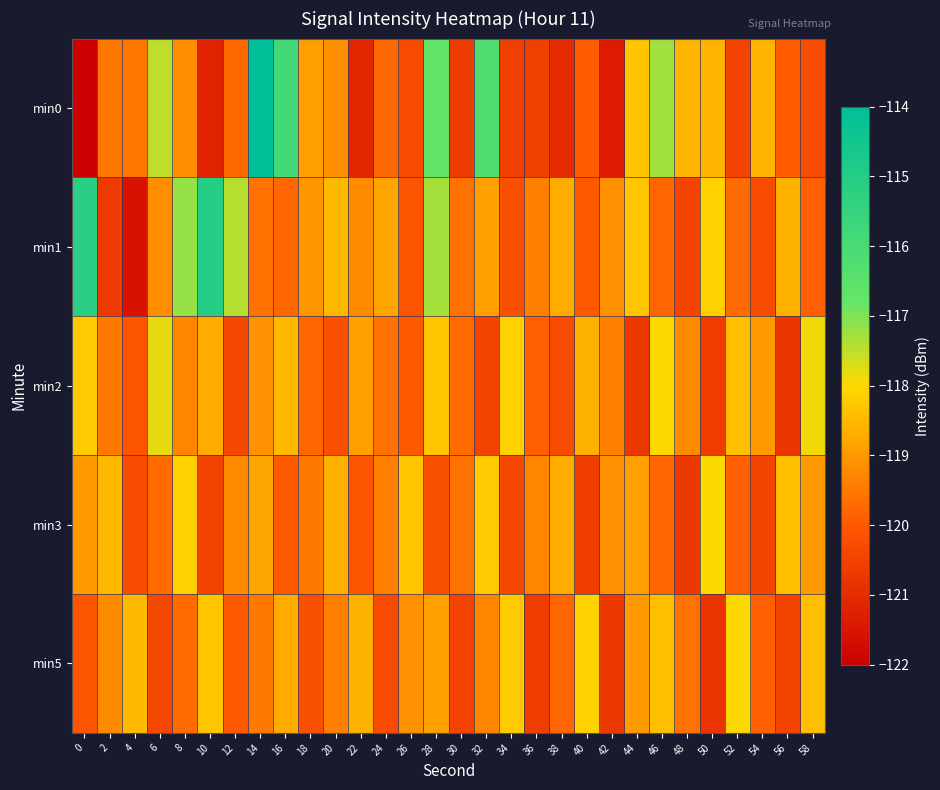

Which series has the widest spread of values?

min0